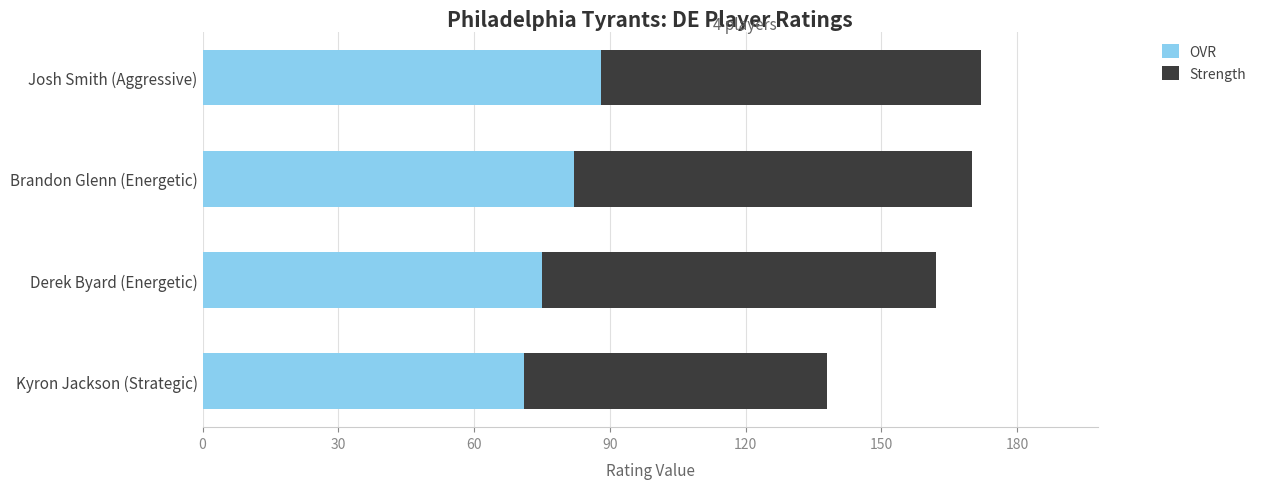

What is the difference between the OVR values at Kyron Jackson (Strategic) and Brandon Glenn (Energetic)?

11